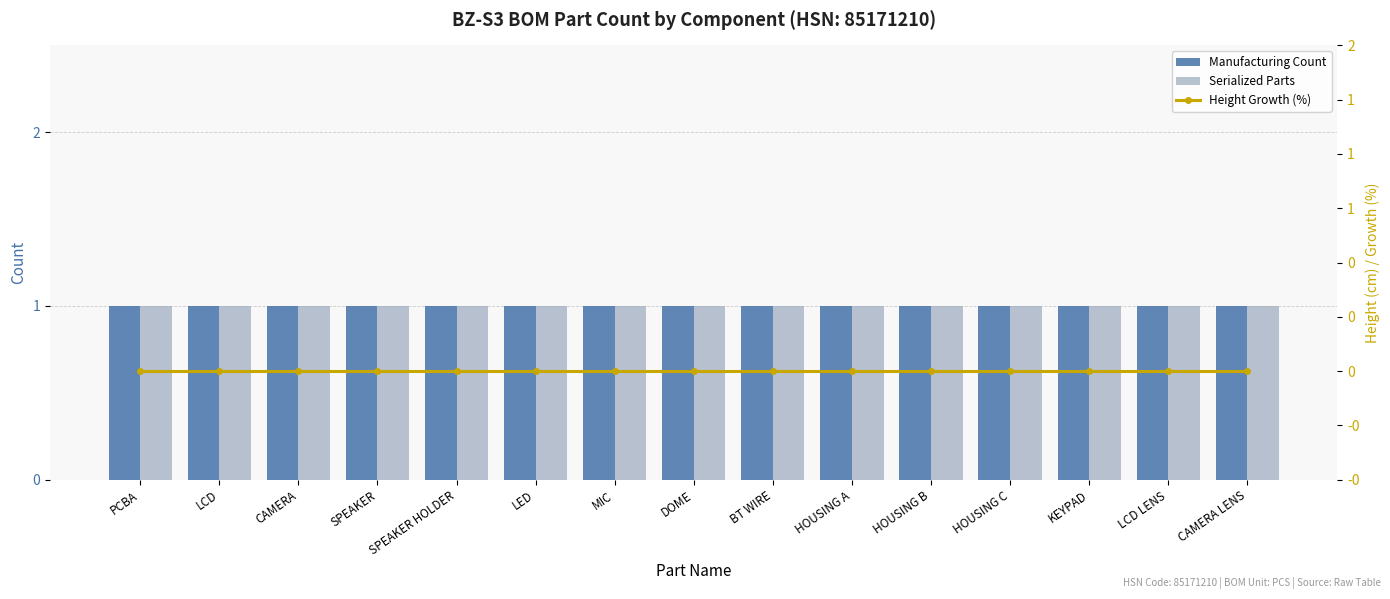

What is the maximum value shown in the chart?

1